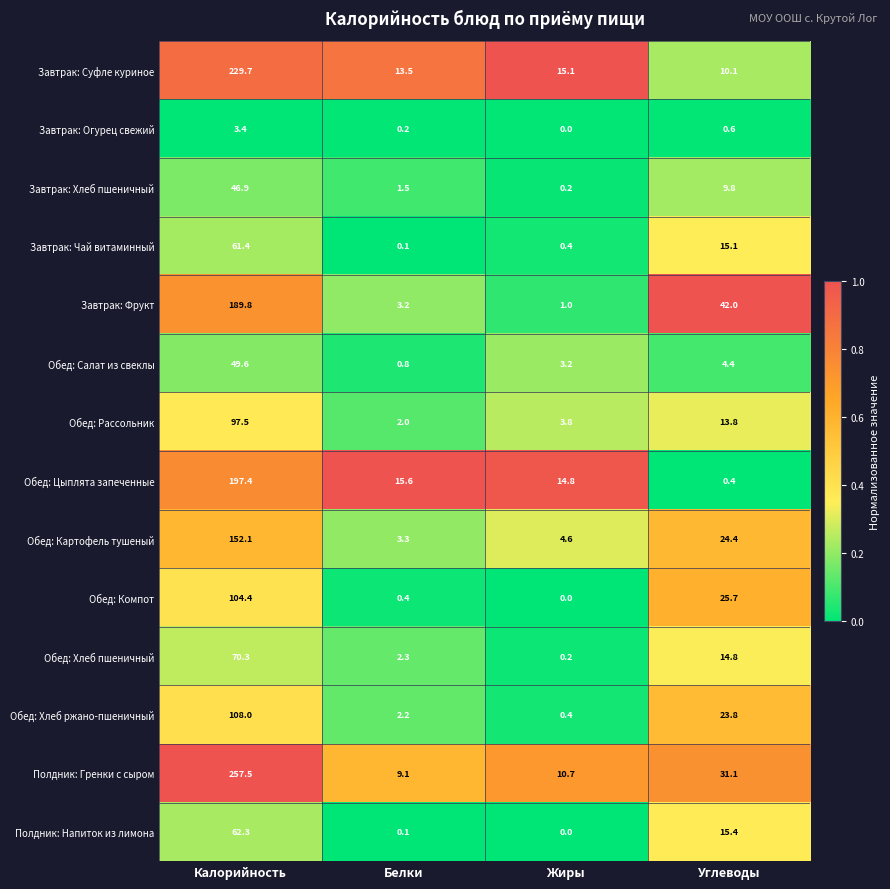

List the series in order of their peak value, lowest first.

Завтрак: Огурец свежий, Завтрак: Хлеб пшеничный, Обед: Салат из свеклы, Завтрак: Чай витаминный, Полдник: Напиток из лимона, Обед: Хлеб пшеничный, Обед: Рассольник, Обед: Компот, Обед: Хлеб ржано-пшеничный, Обед: Картофель тушеный, Завтрак: Фрукт, Обед: Цыплята запеченные, Завтрак: Суфле куриное, Полдник: Гренки с сыром